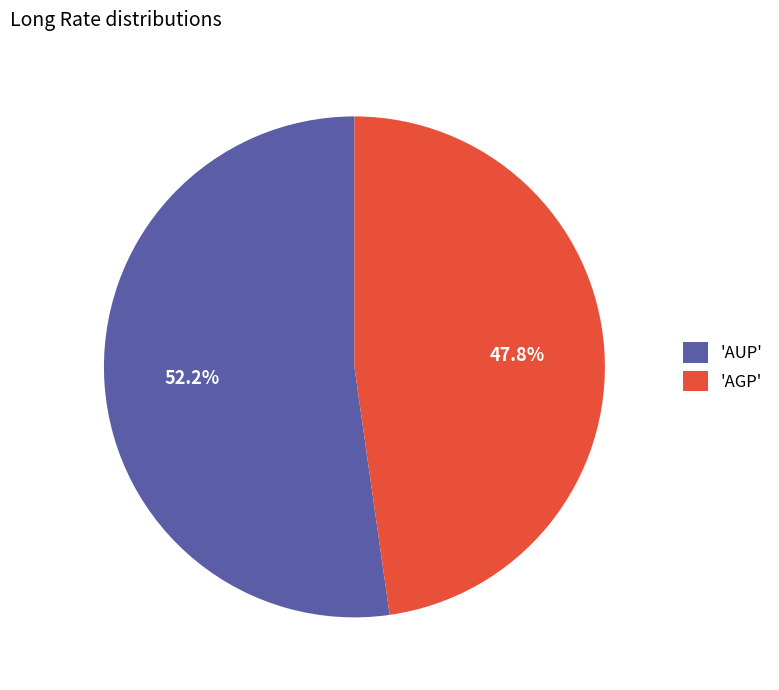

Rank the categories by value from highest to lowest.

'AUP', 'AGP'